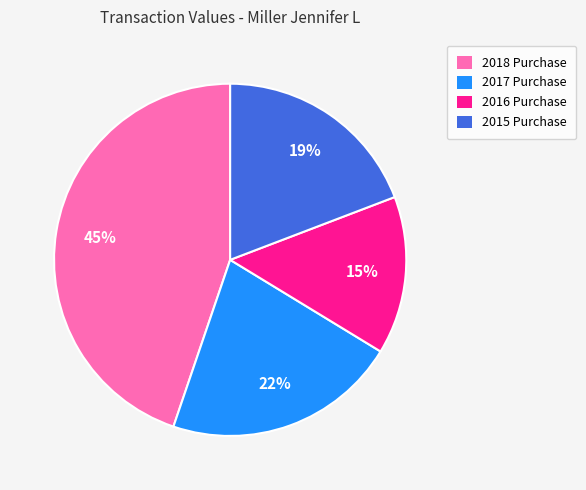

What is the ratio of the value at 2015 Purchase to the value at 2017 Purchase?

0.9